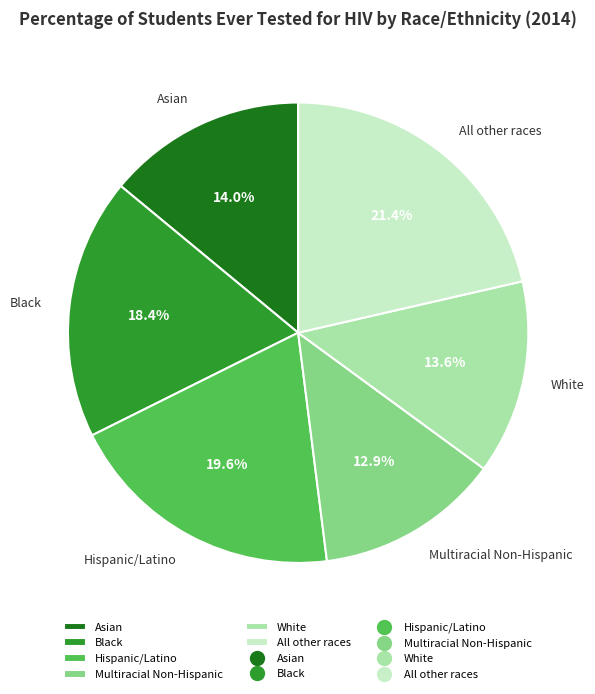

Is there any slice that represents more than half of the pie?

No